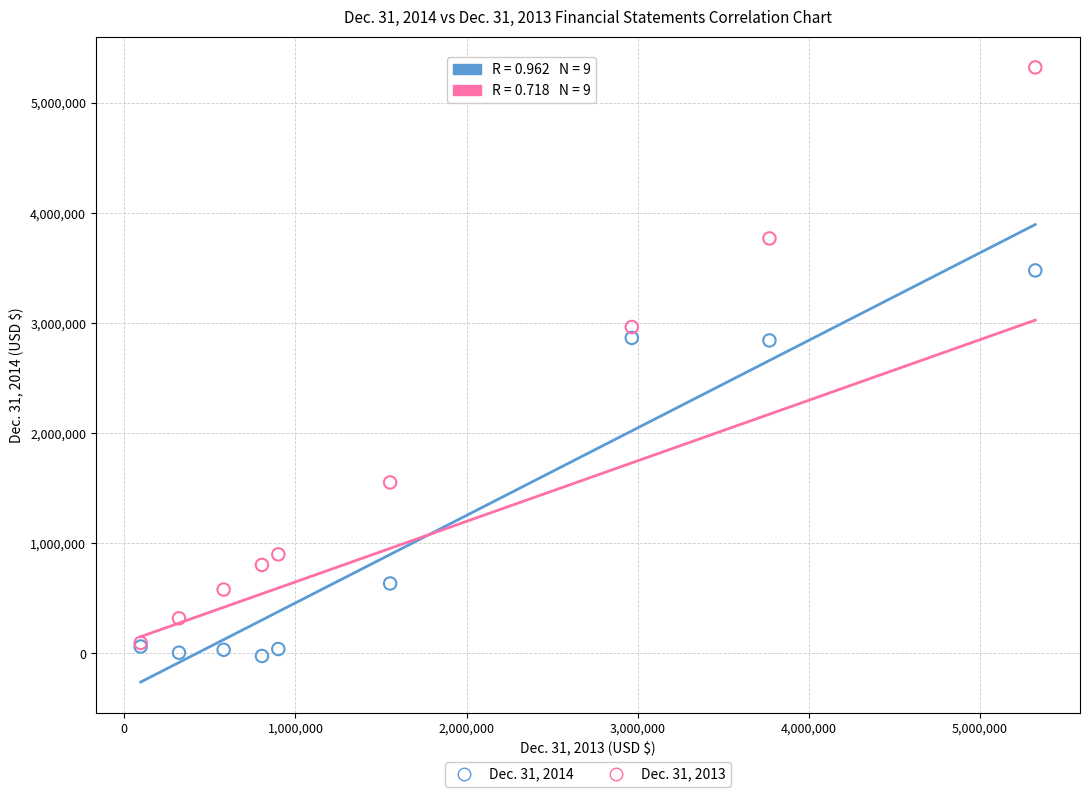

What are all the series names shown in the legend?

Dec. 31, 2014, Dec. 31, 2013